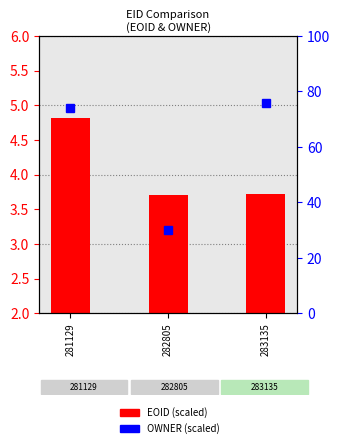

What is the spread (max minus min) of values at 282805?

26.5